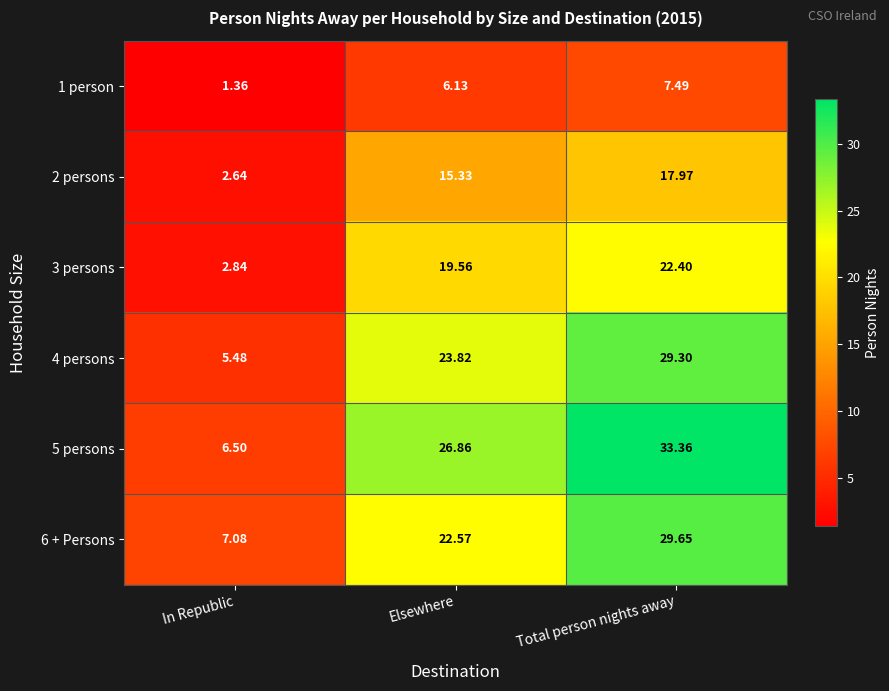

At which category is the sum across all series the highest?

Total person nights away